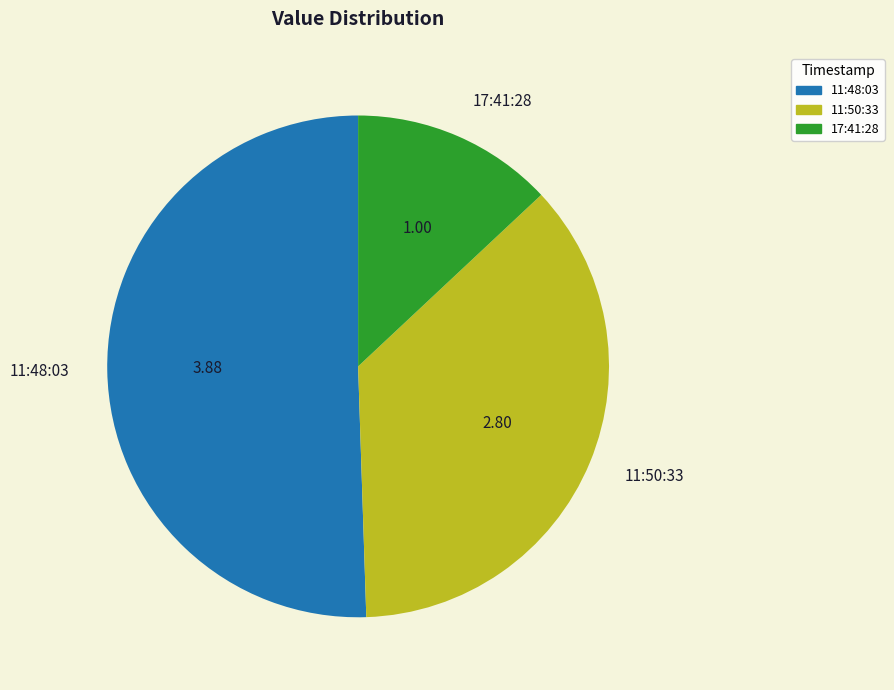

Approximately how many times larger is the value at 11:48:03 compared to 17:41:28?

3.9